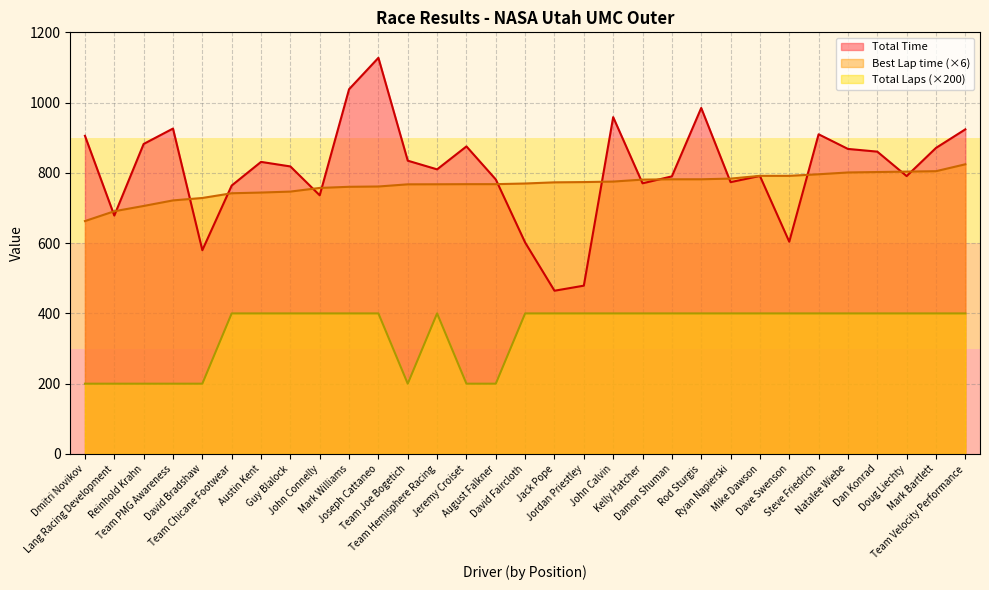

What is the difference between the second highest and minimum values in the Best Lap time series?

141.9